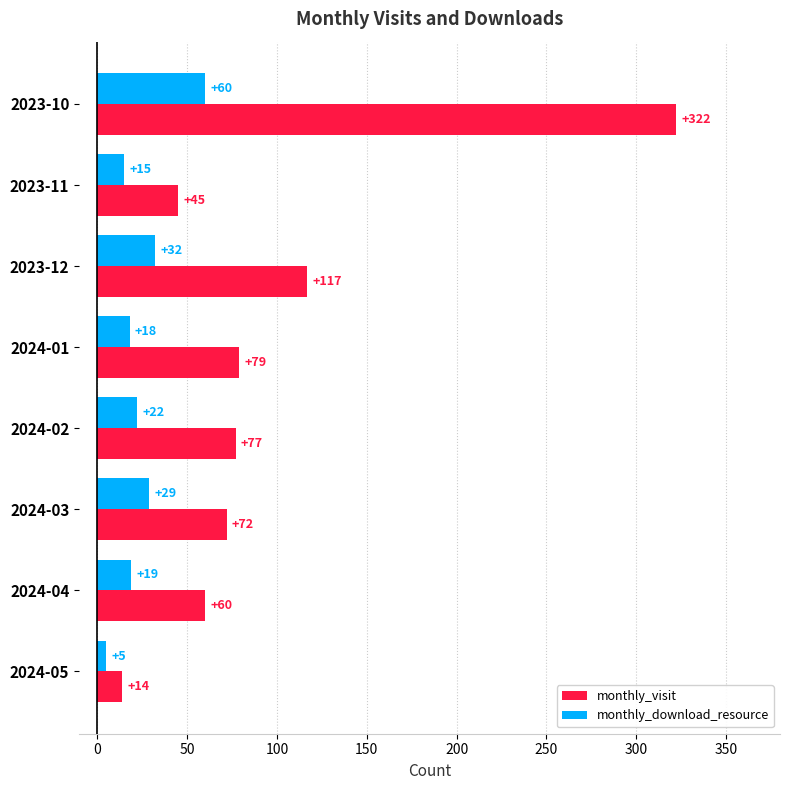

At which label does monthly_download_resource reach its minimum?

2024-05